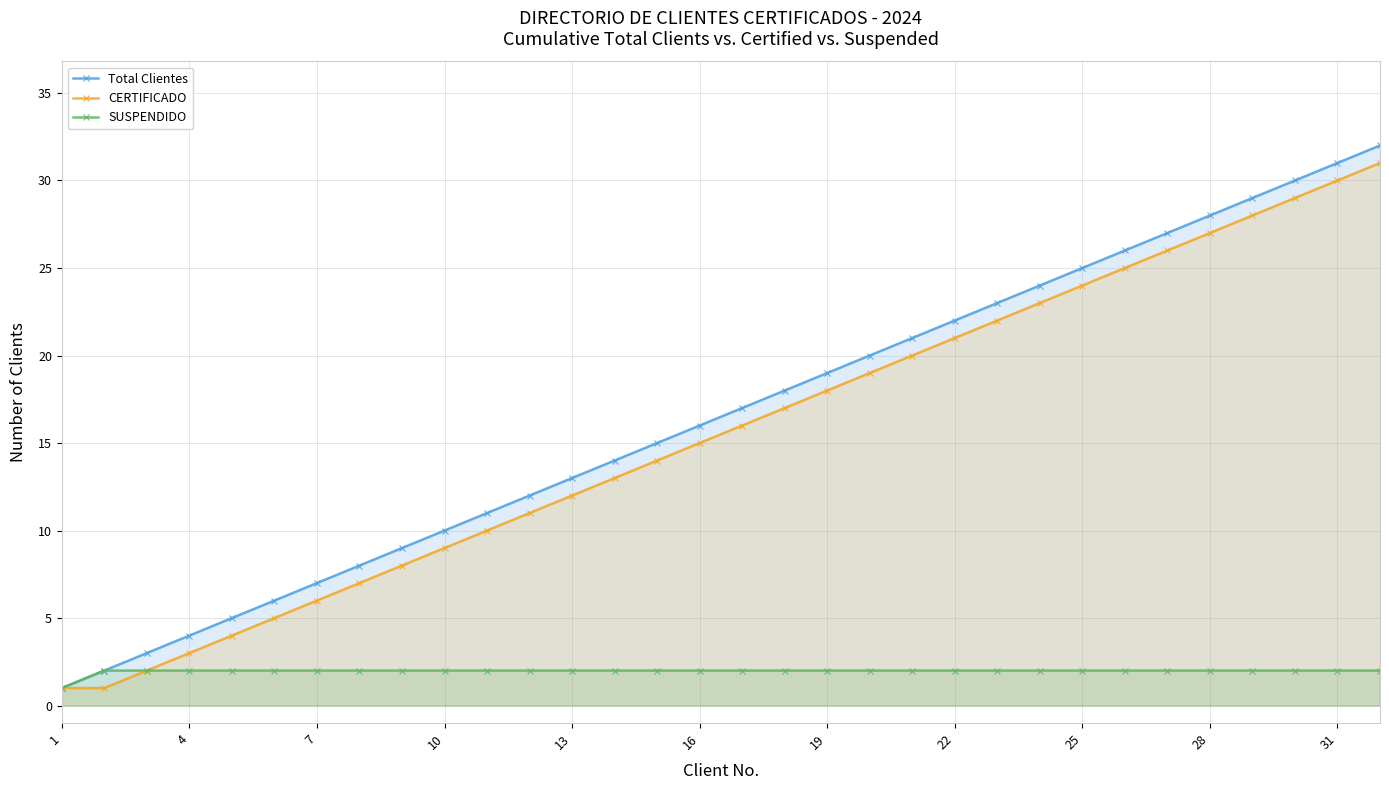

What is the greatest value displayed?

32